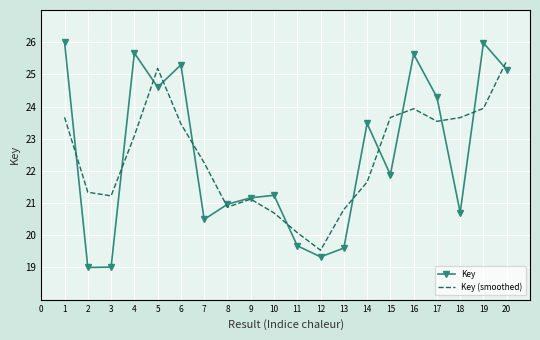

The Key (smoothed) series shows 38.0 at 17. True or false?

False